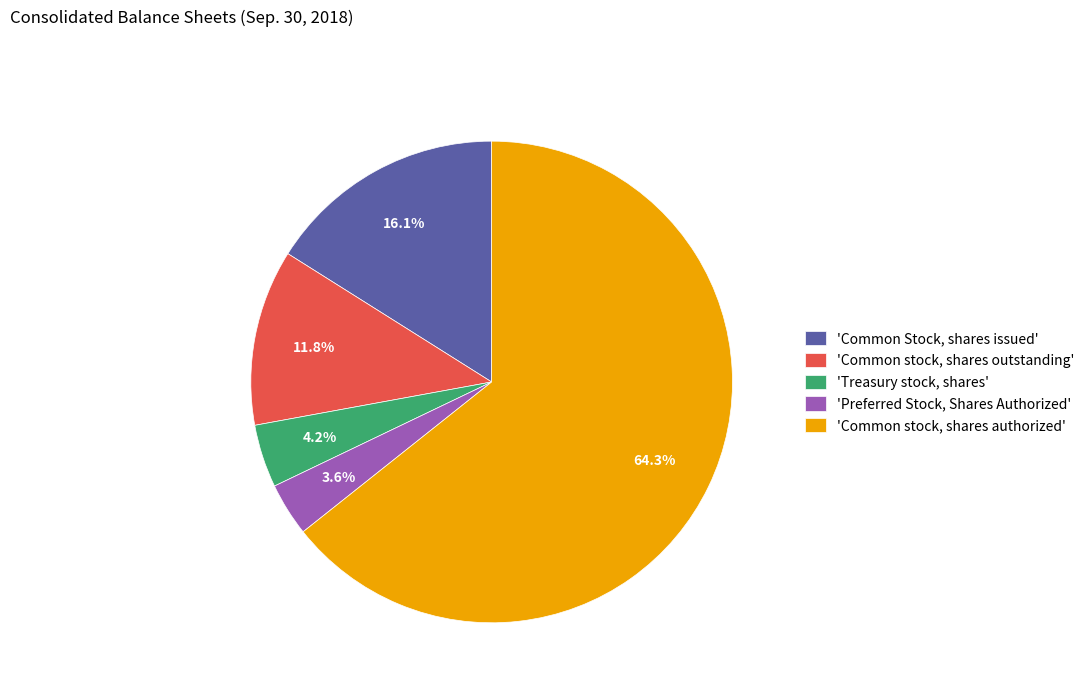

Rank the categories by value from highest to lowest.

'Common stock, shares authorized', 'Common Stock, shares issued', 'Common stock, shares outstanding', 'Treasury stock, shares', 'Preferred Stock, Shares Authorized'